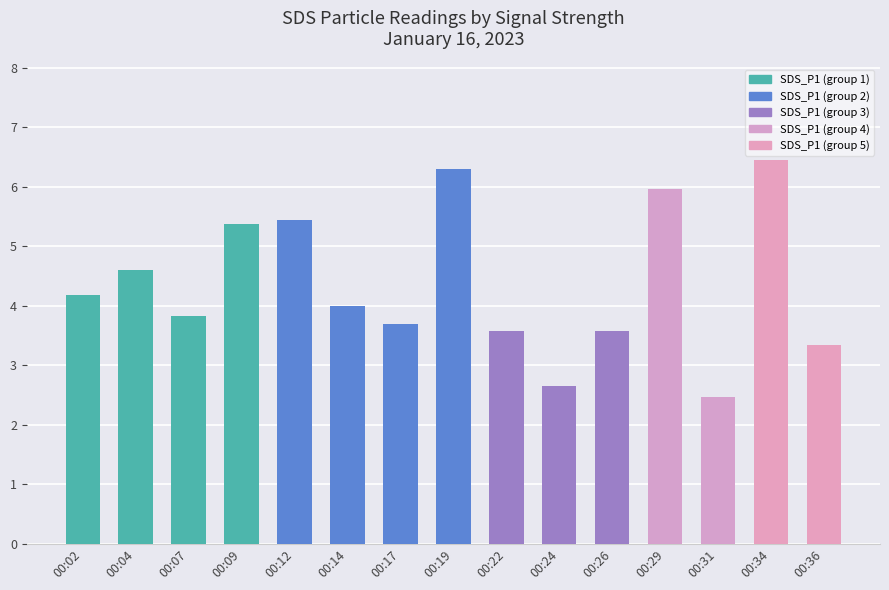

How many values are below 4?

7